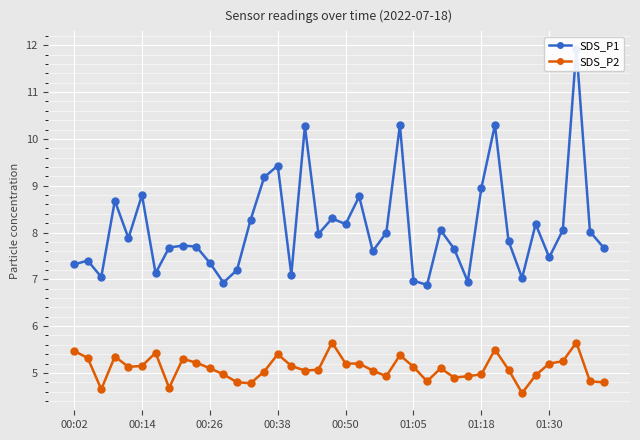

In SDS_P2, how many points are higher than both neighbors (excluding endpoints)?

9